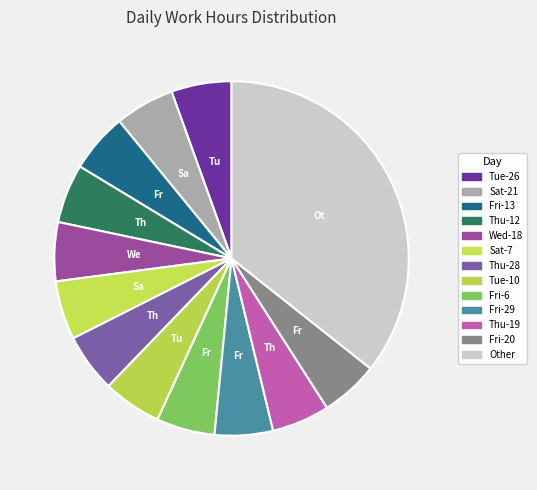

Is it true that Sat-21 is 1% of the pie?

False